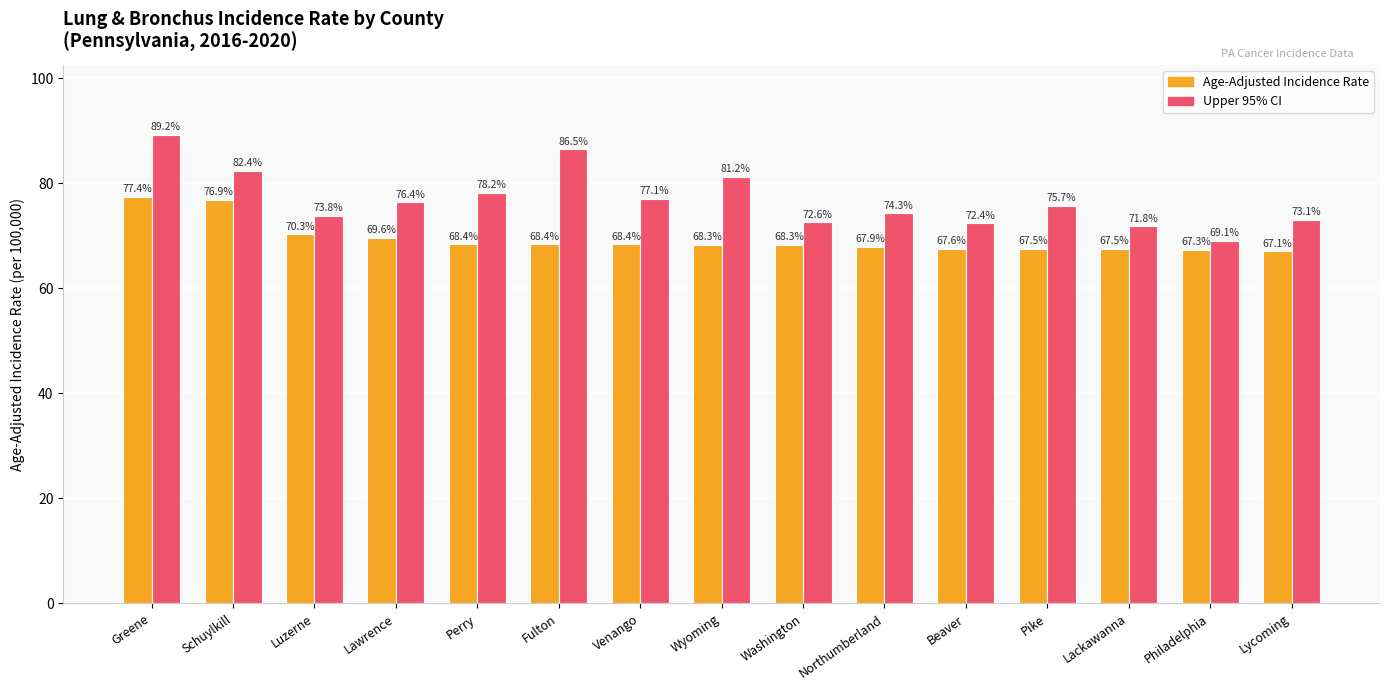

Is it true that Age-Adjusted Incidence Rate equals 68.4 at Fulton?

True